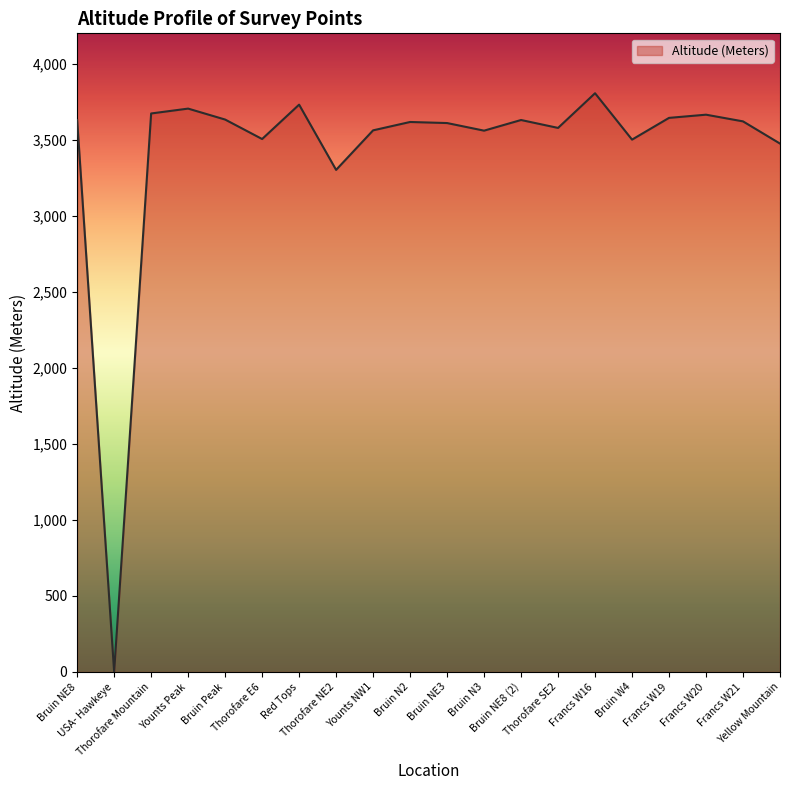

How many lines are shown in the chart?

1